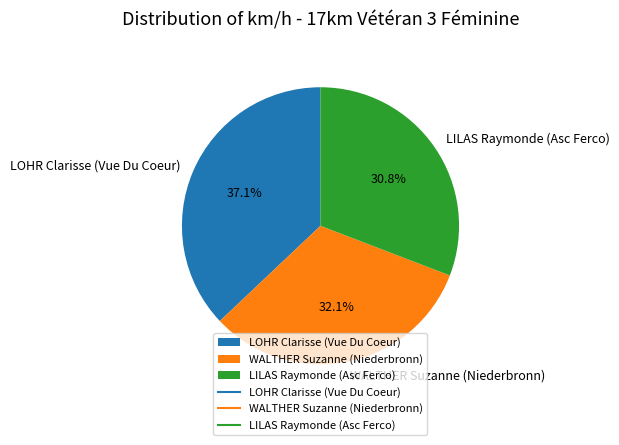

To the nearest percent, what is the difference between the largest and smallest slice percentages?

6%